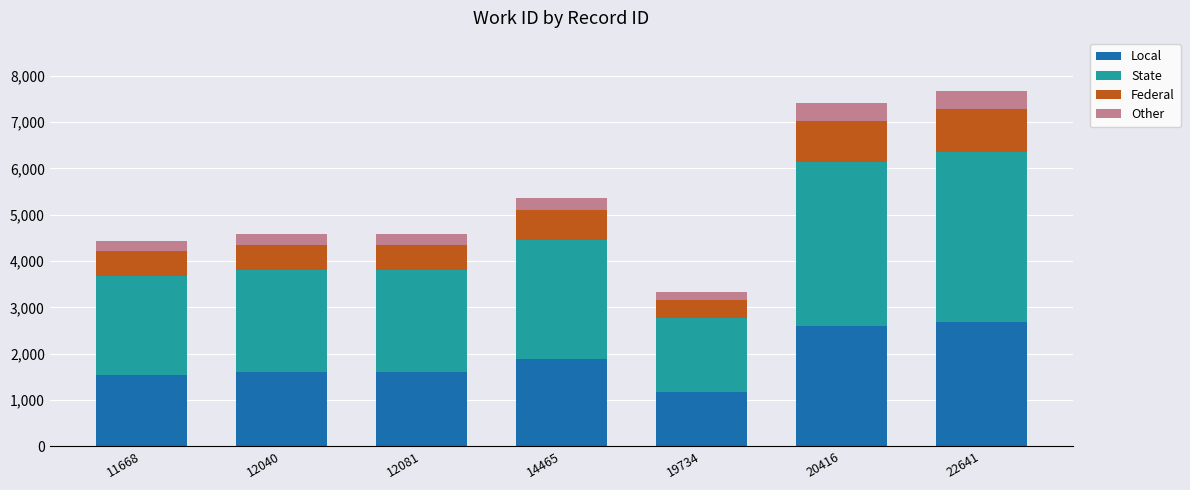

What is the total value across all series at 11668?

4429.0